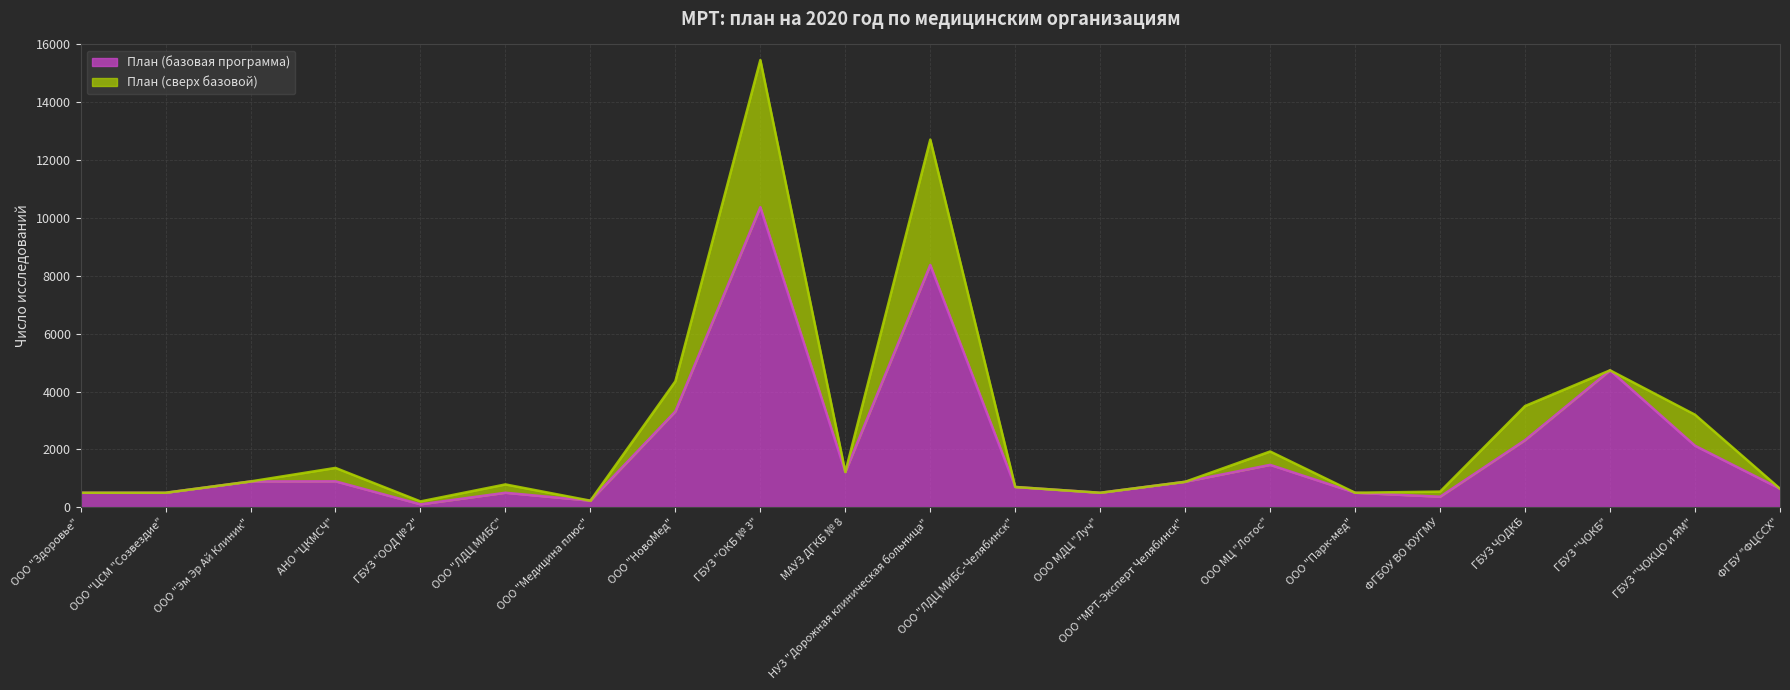

Where does the data first go above 880?

ООО "Эм Эр Ай Клиник"